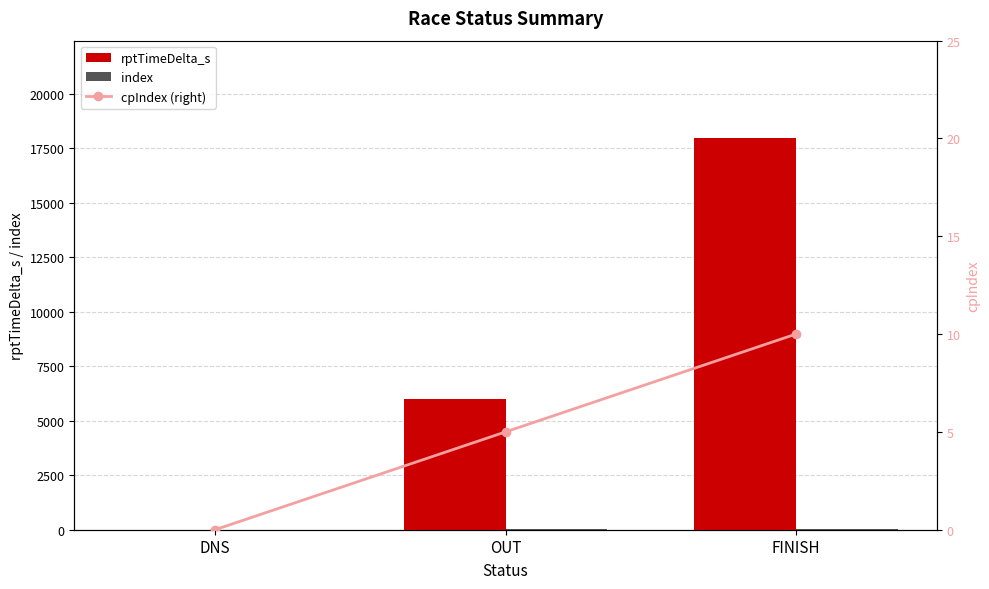

Which has a higher value, OUT or DNS?

OUT